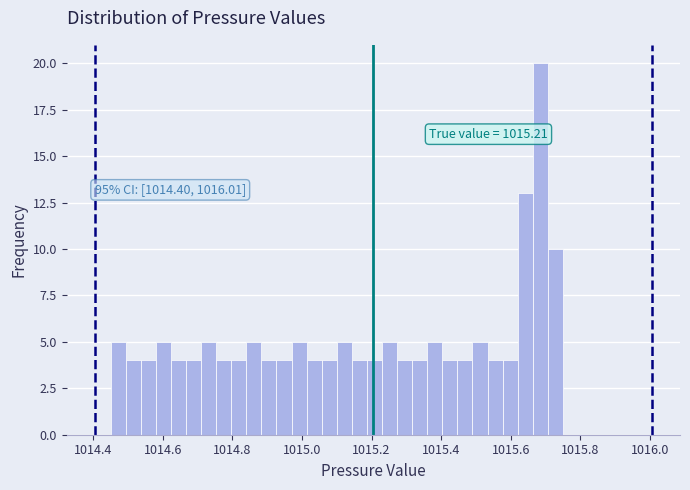

Around what value on the x-axis is the tallest bar? Give the approximate position of its centre, as read against the axis.

1015.68